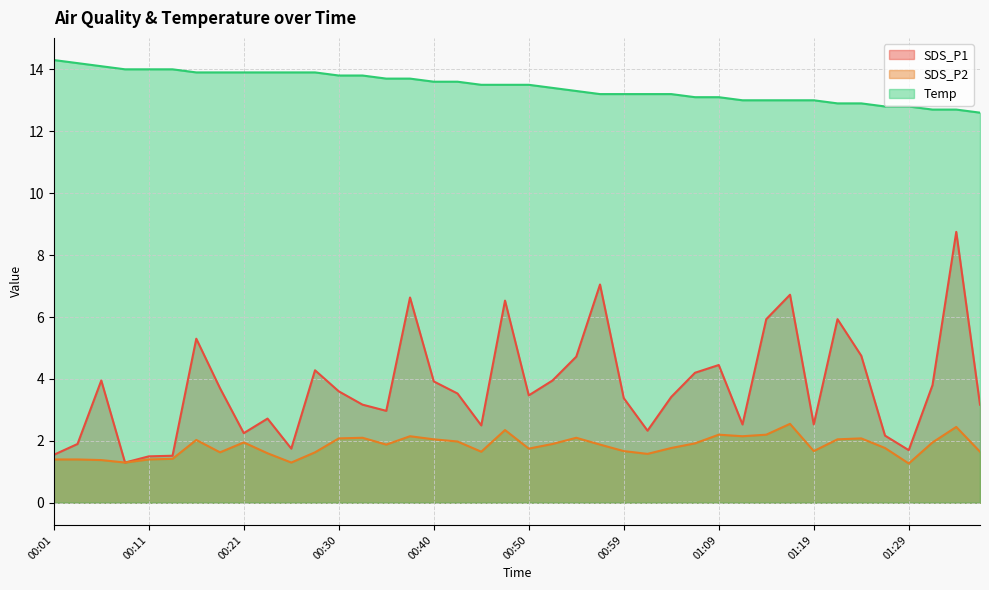

True or false: Temp and SDS_P1 cross at least once.

False